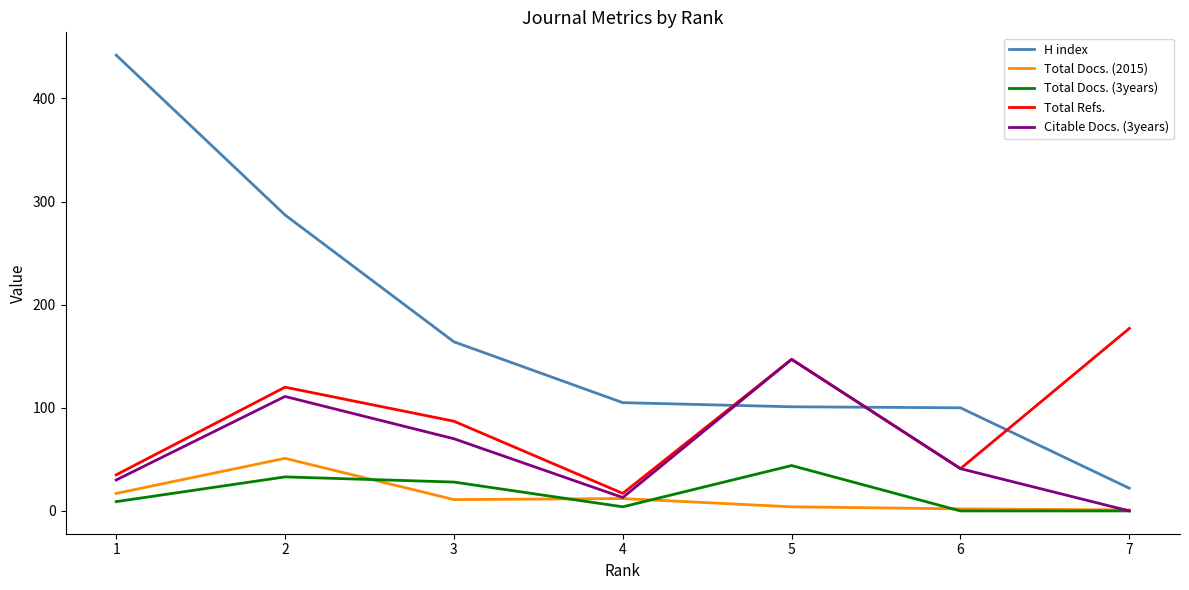

True or false: H index and Total Docs. (3years) cross at least once.

False